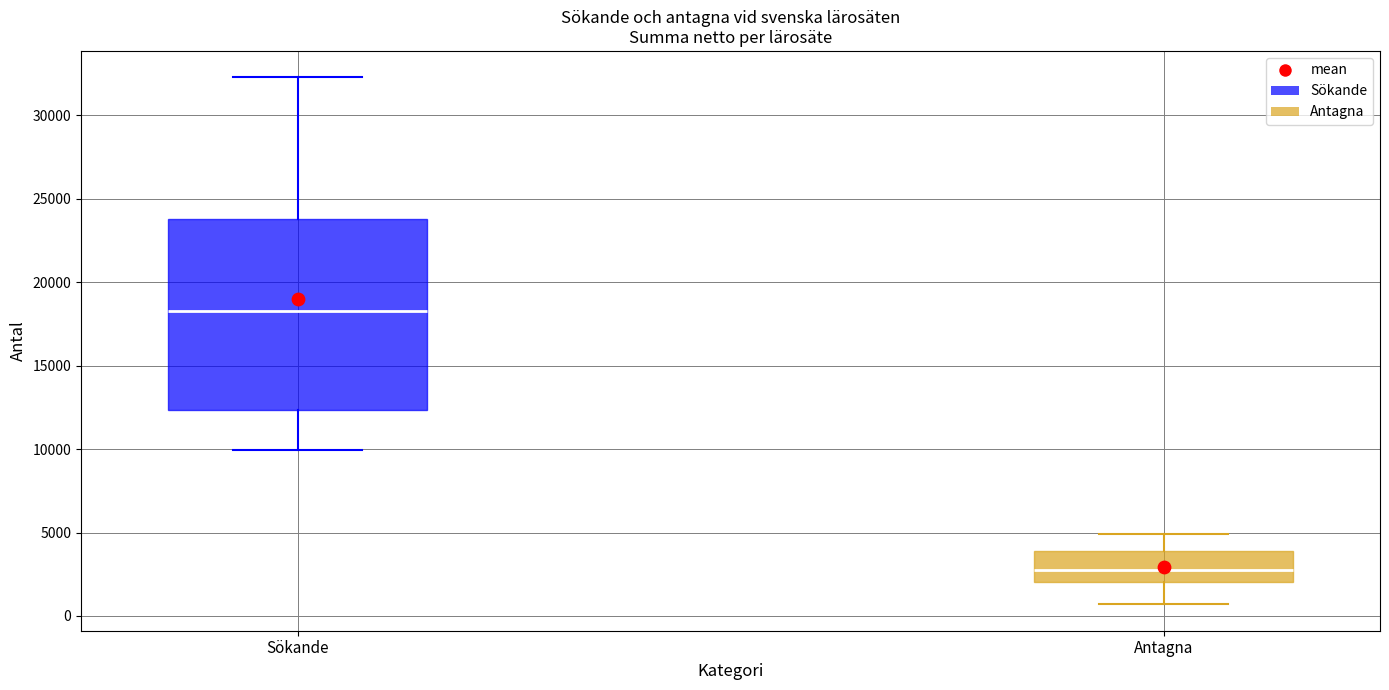

Which box's median line is the lowest?

Antagna